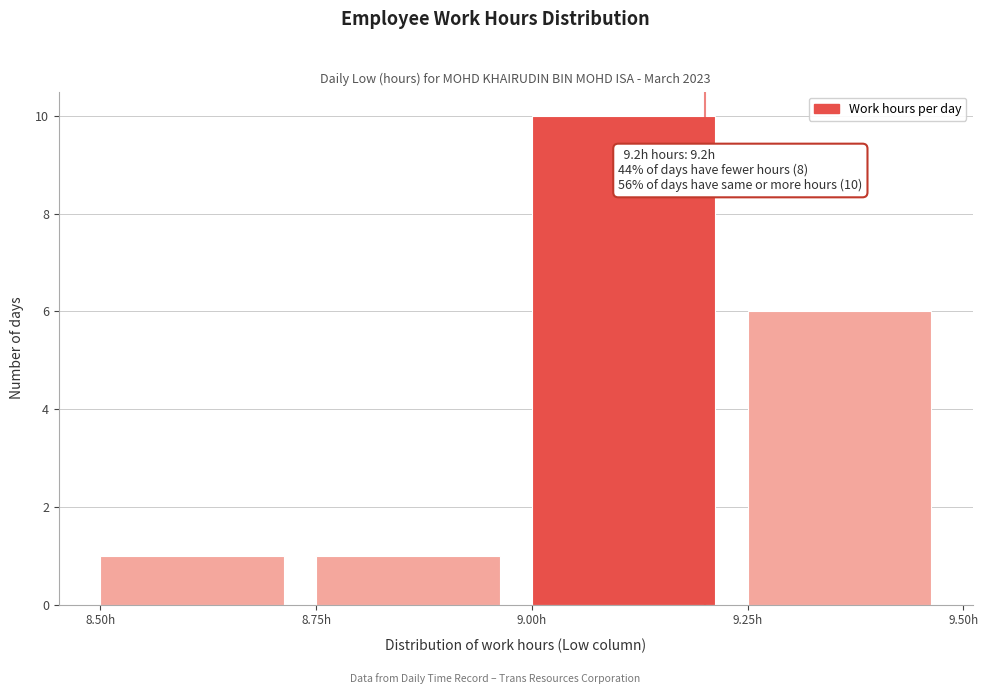

Over which range of the x-axis is the bar tallest?

9.00 to 9.25